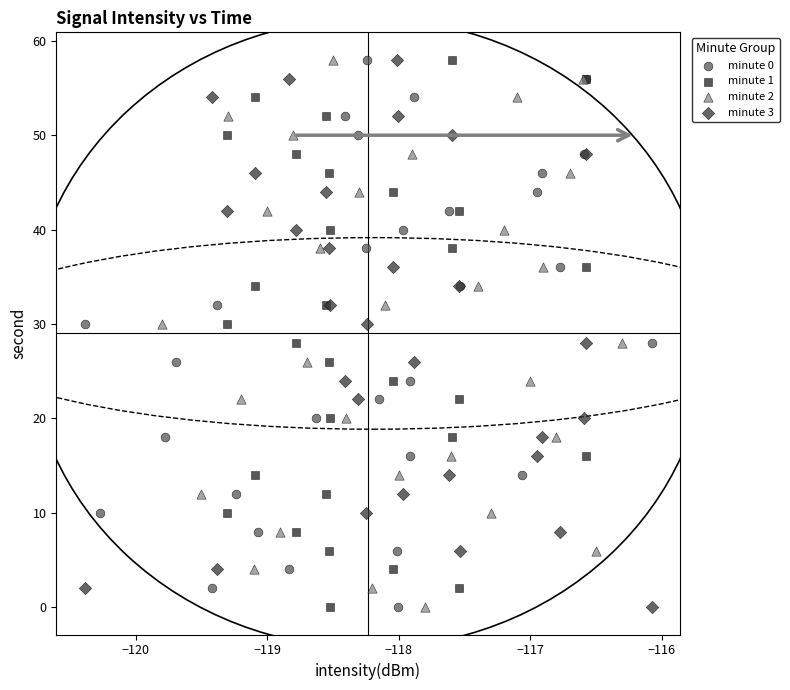

What are all the series names shown in the legend?

minute 0, minute 1, minute 2, minute 3